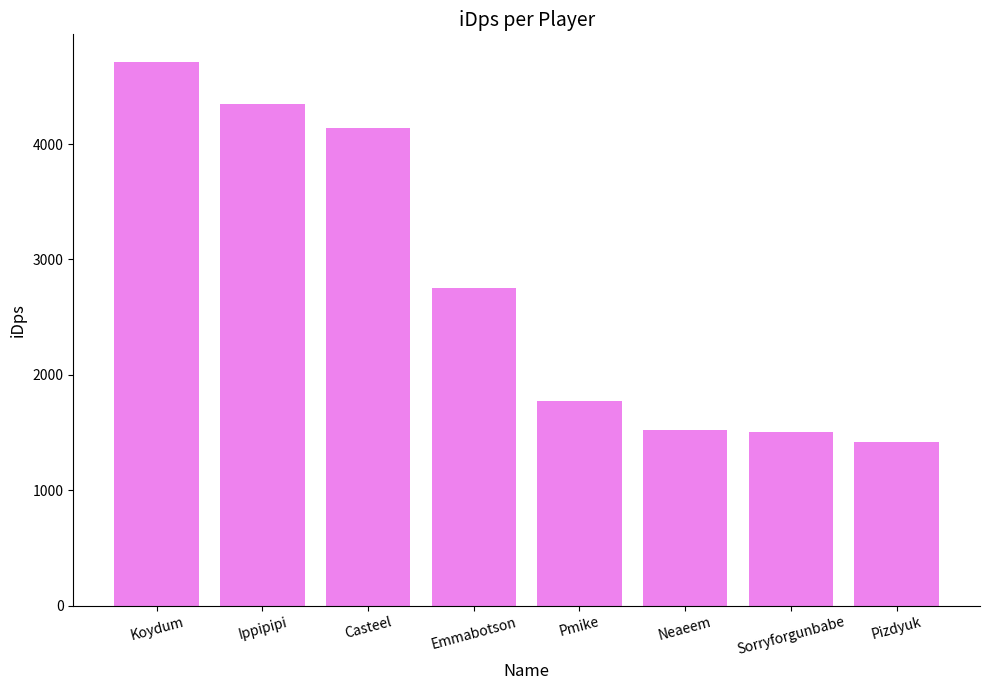

What is the sum of all values?

22158.2